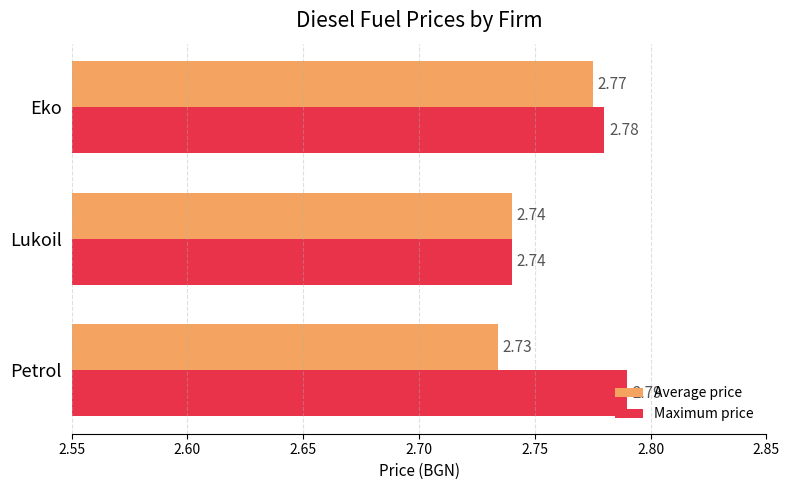

At which label is Maximum price closest to 2?

Lukoil